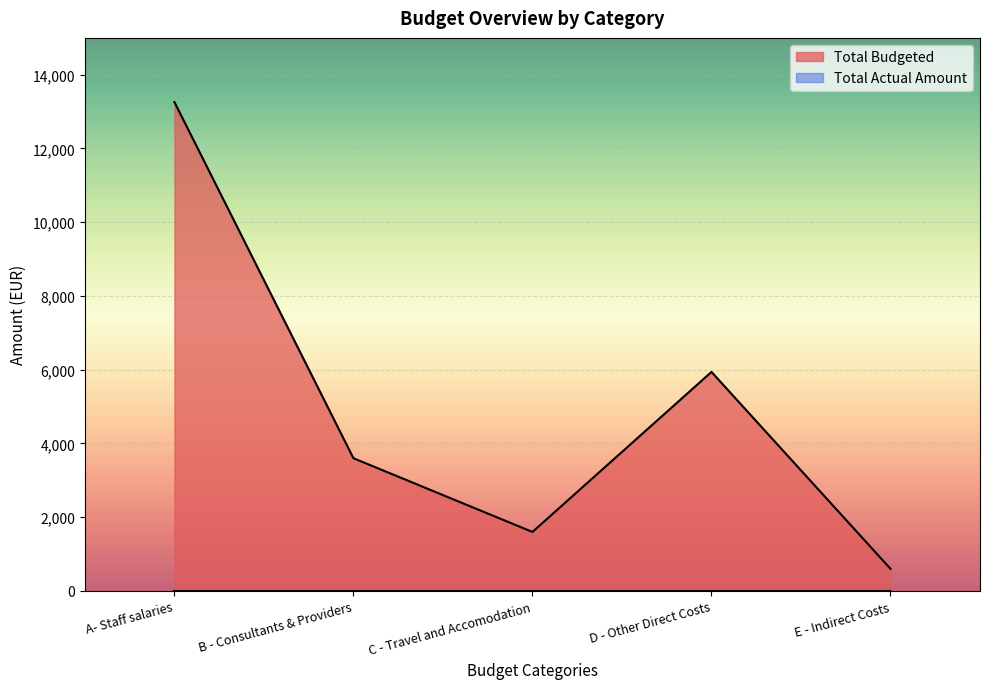

How many distinct data groups are displayed?

2